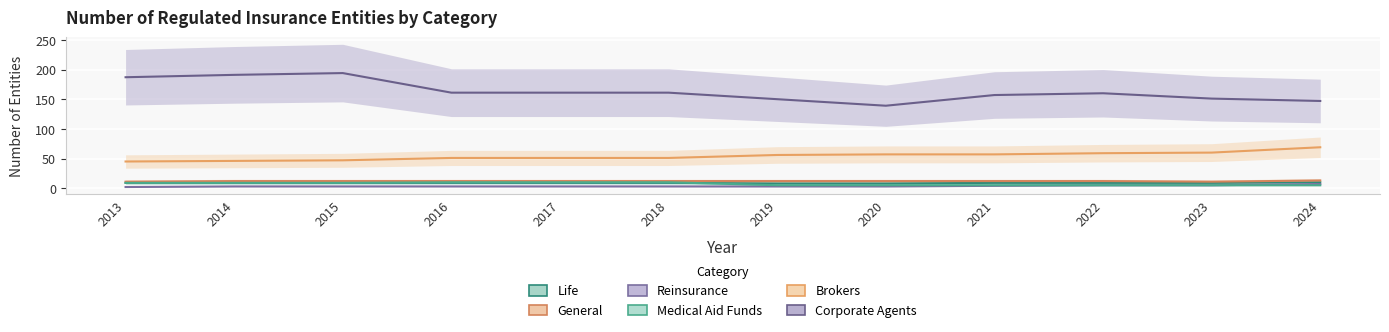

Which series changed the most between 2016 and 2020?

Corporate Agents